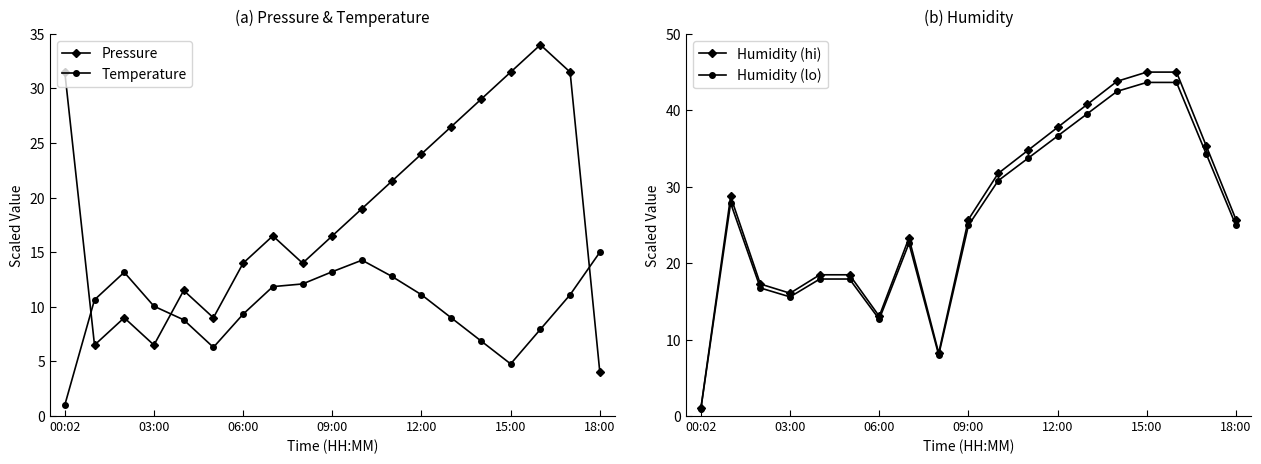

What position from the right is 8?

11